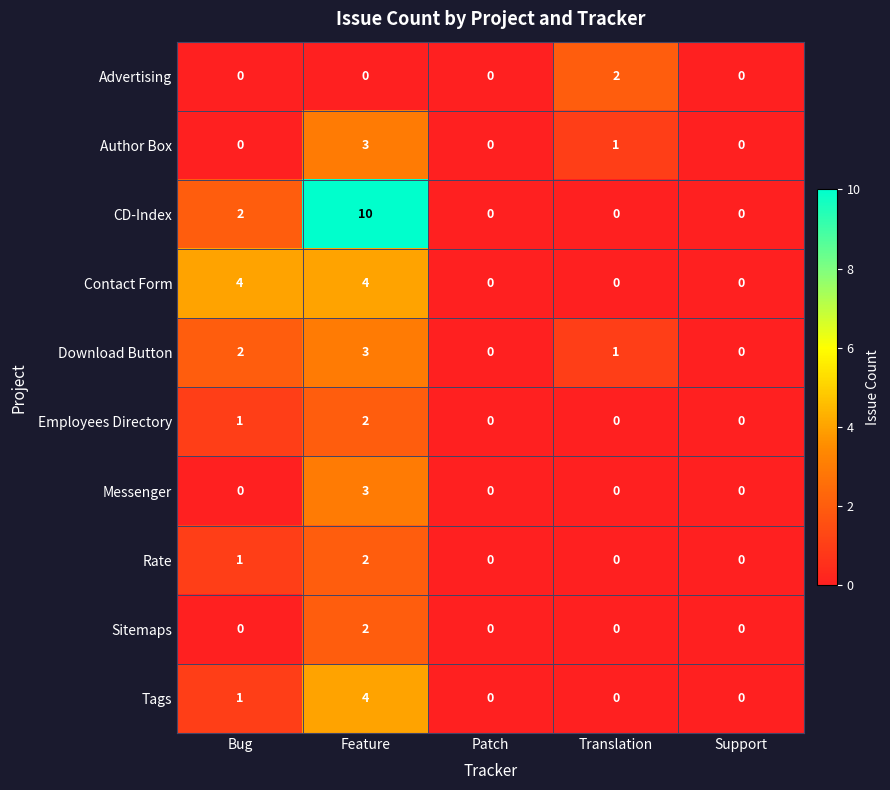

What is the greatest value displayed?

10